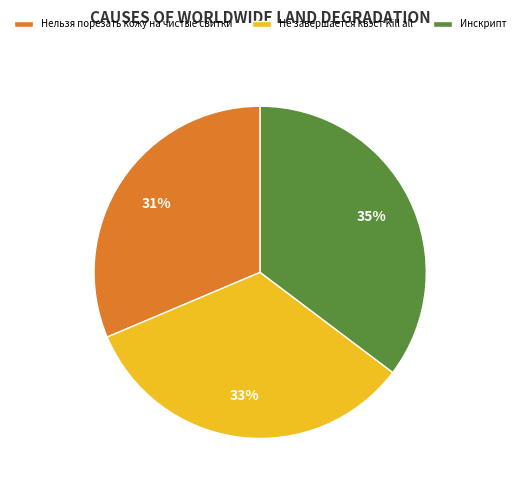

Is the sum of Не завершается квэст Kill all and Инскрипт greater than half?

Yes